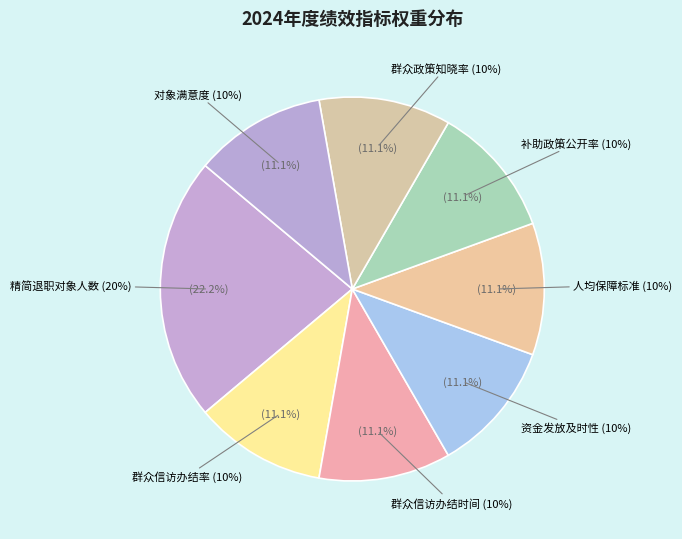

What percentage do 补助政策公开率 (10%) and 精简退职对象人数 (20%) together represent?

33.3%